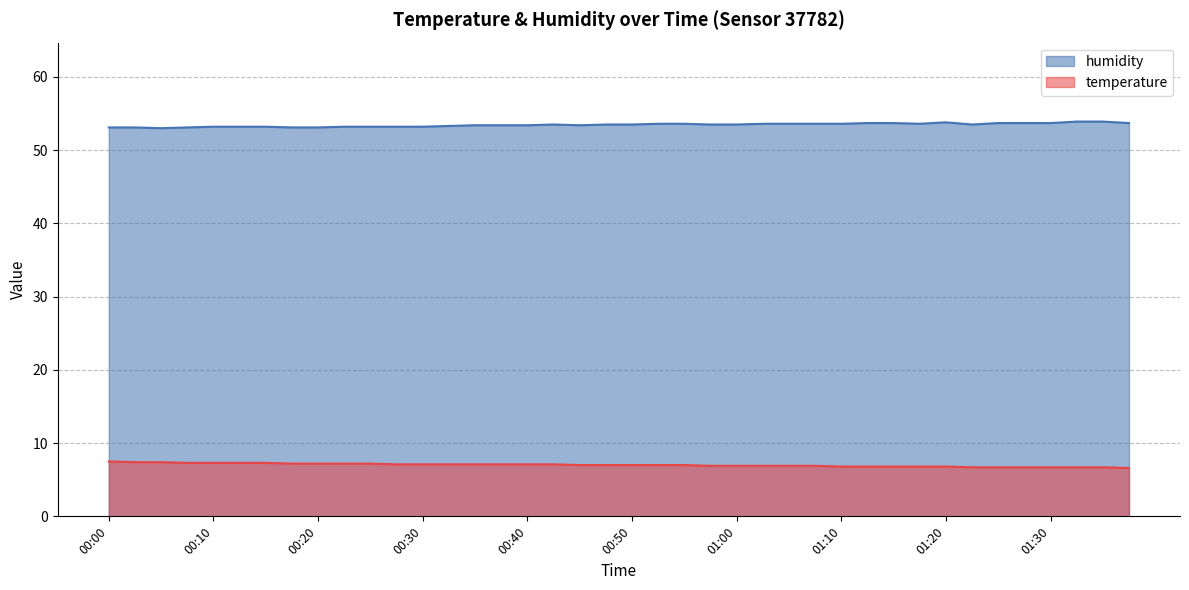

Rank the series at 01:17 from lowest to highest value.

temperature, humidity